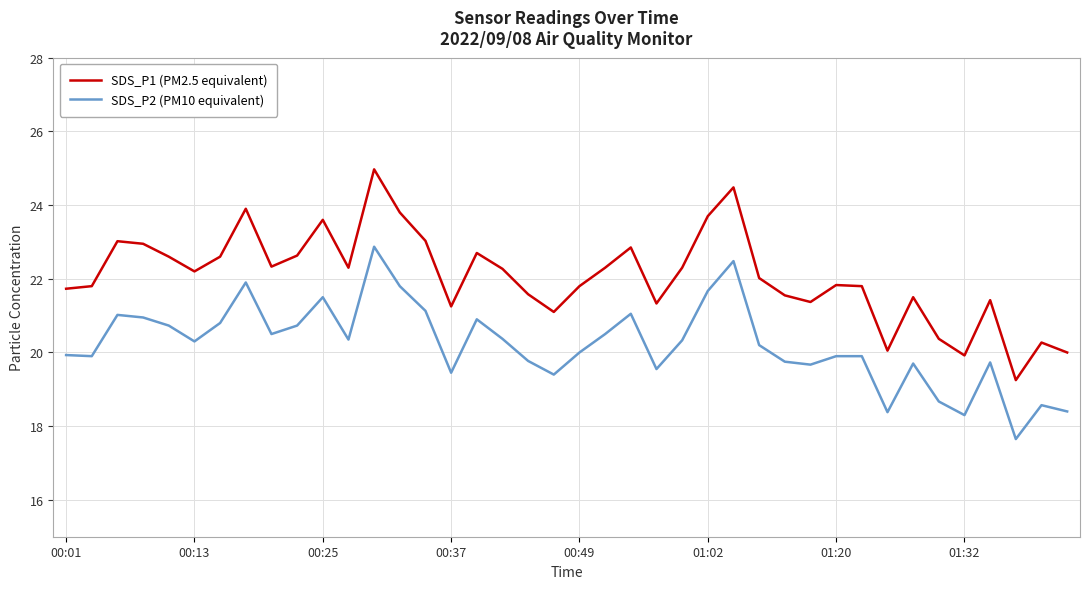

True or false: SDS_P2 (PM10 equivalent) and SDS_P1 (PM2.5 equivalent) cross at least once.

False